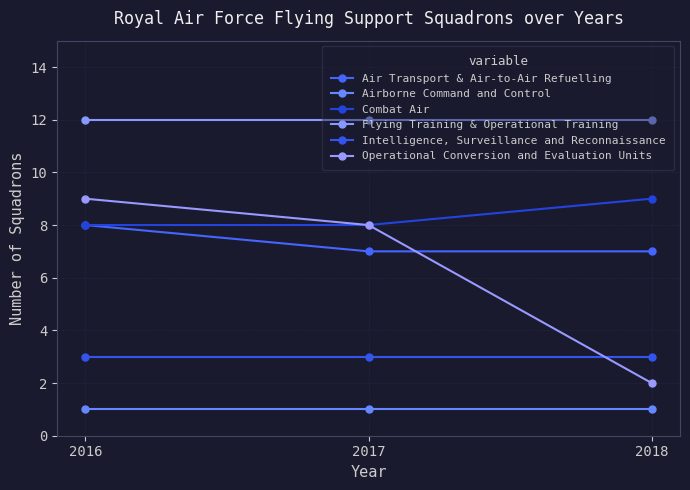

At which label does Air Transport & Air-to-Air Refuelling reach its peak?

2016